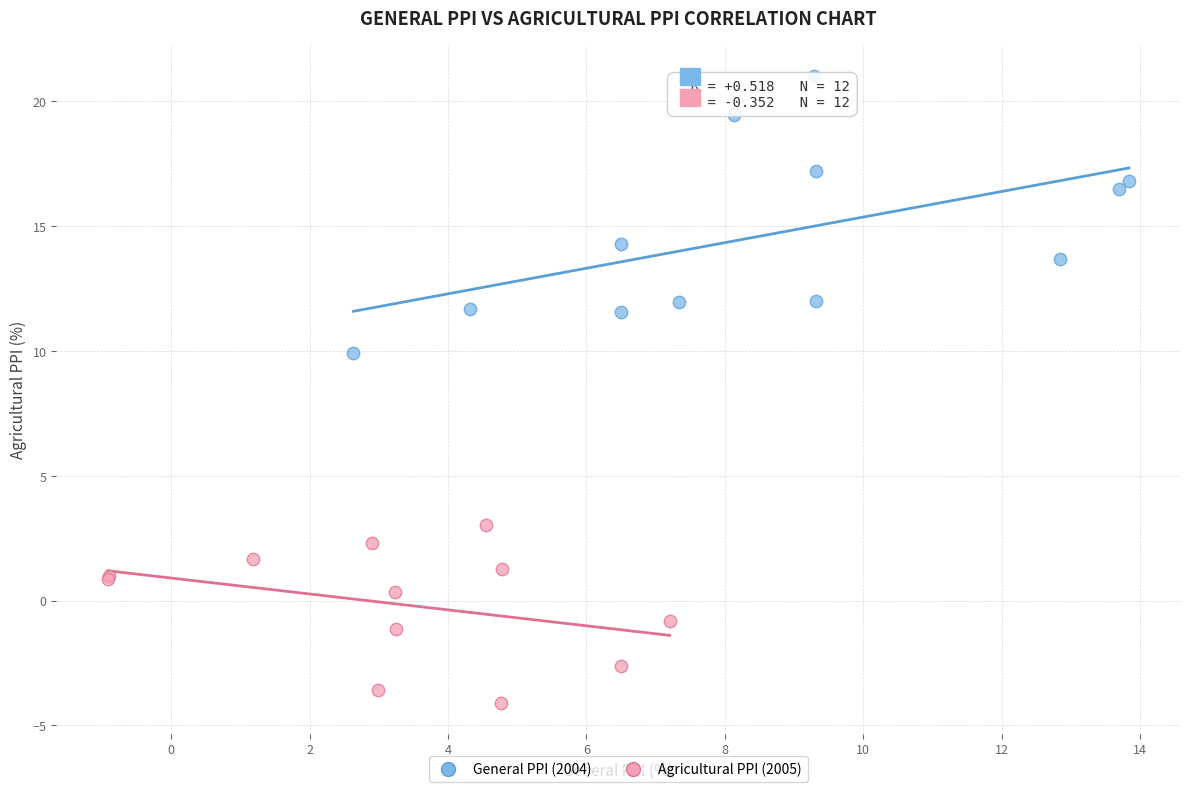

Which series has the largest Y range (max minus min)?

General PPI (2004)